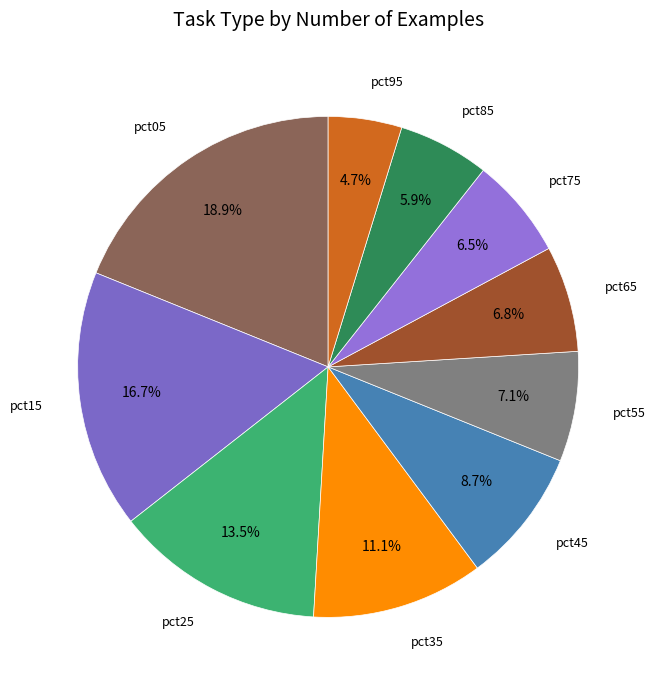

Which slice is the largest?

pct05